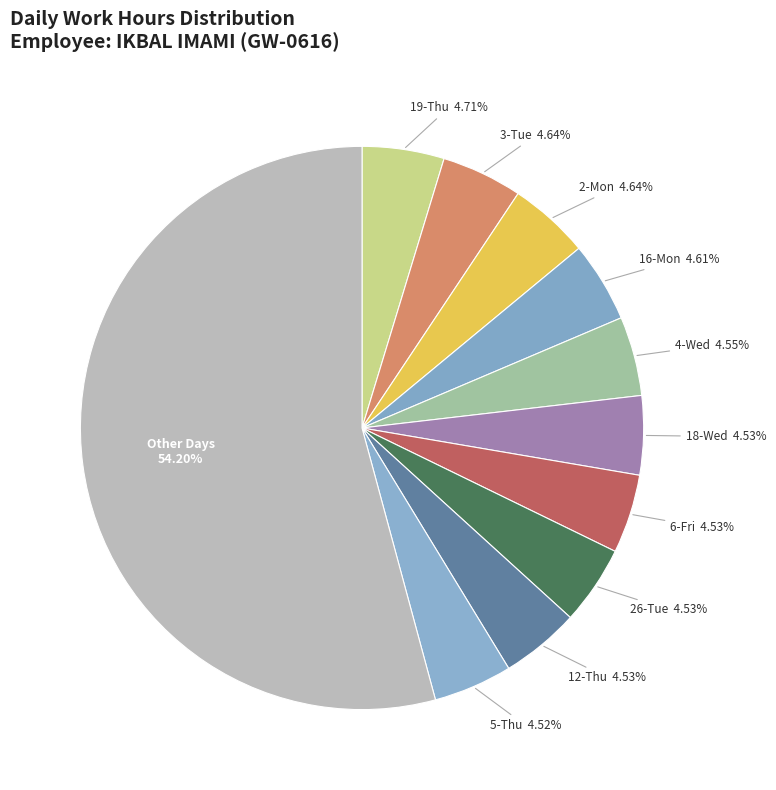

Count the number of slices in the pie.

11